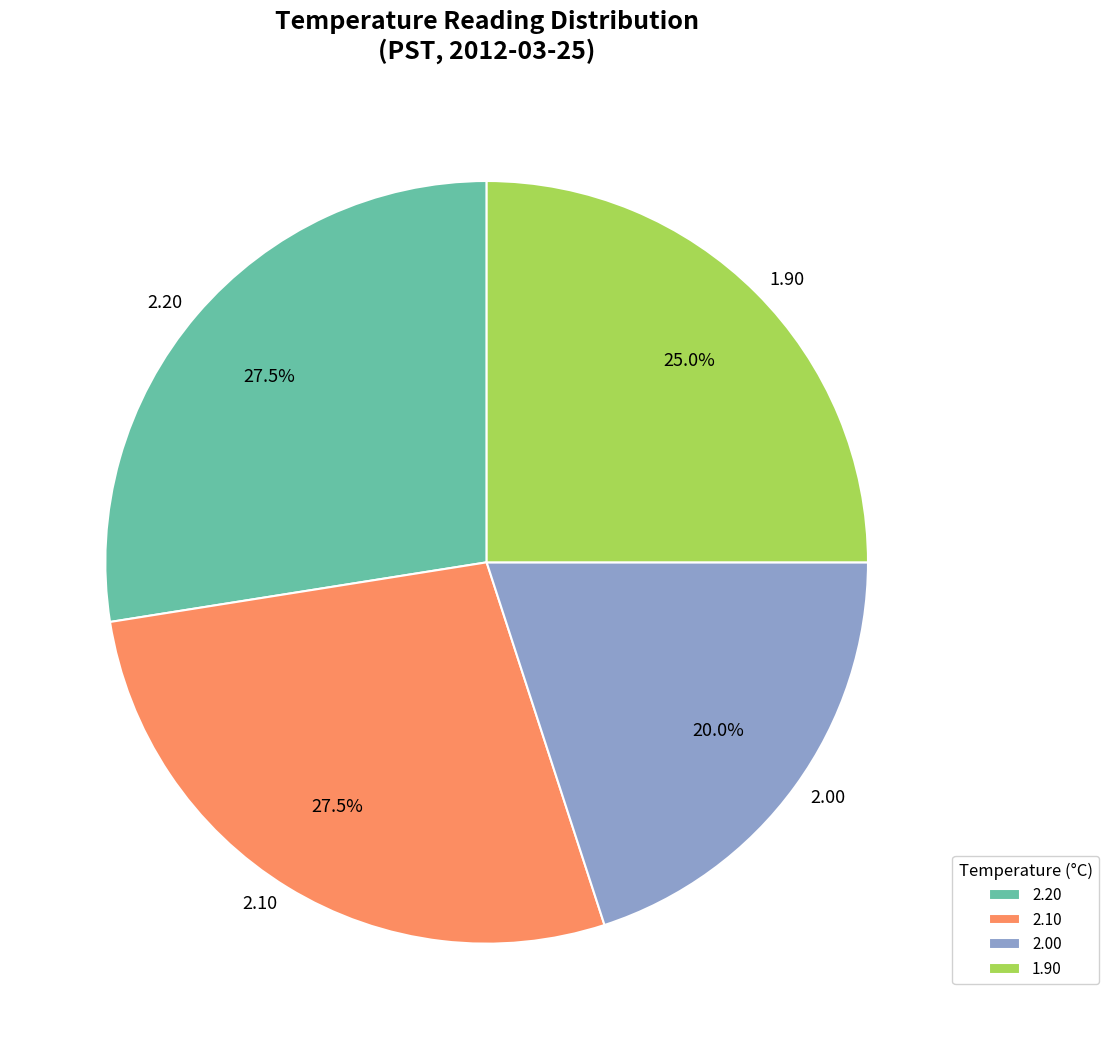

Between 2.00 and 1.90, which is larger?

1.90